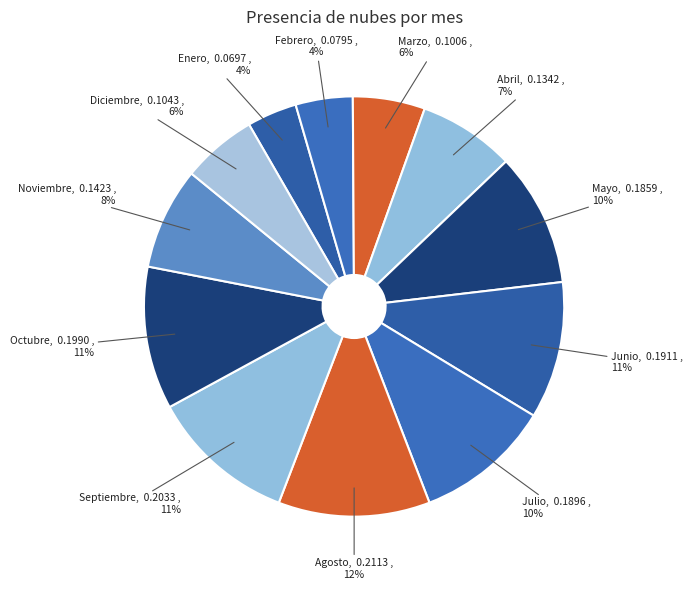

Combined, do Mayo and Julio account for over 50%?

No